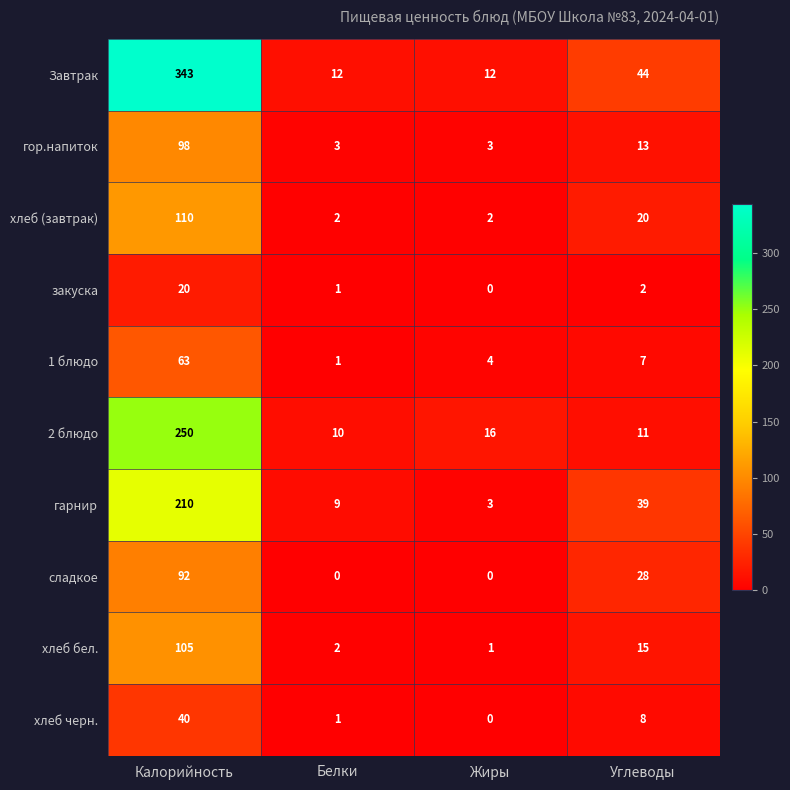

What is the spread (max minus min) of values at Калорийность?

323